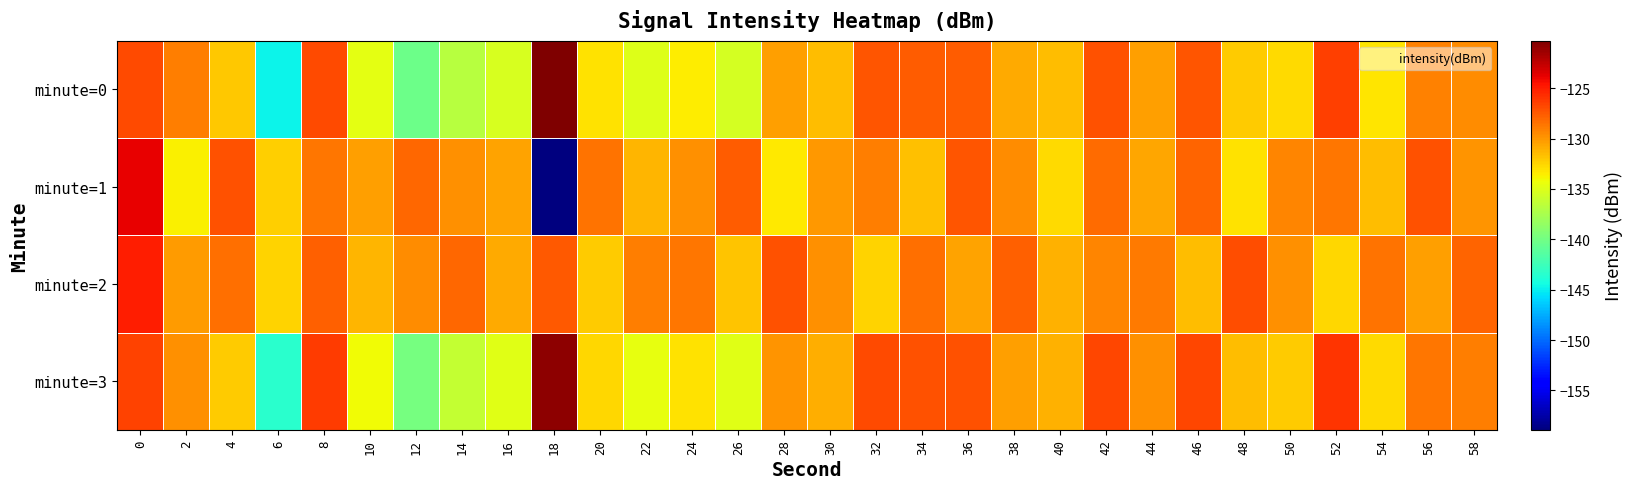

At which category does the chart reach its minimum across all series?

18